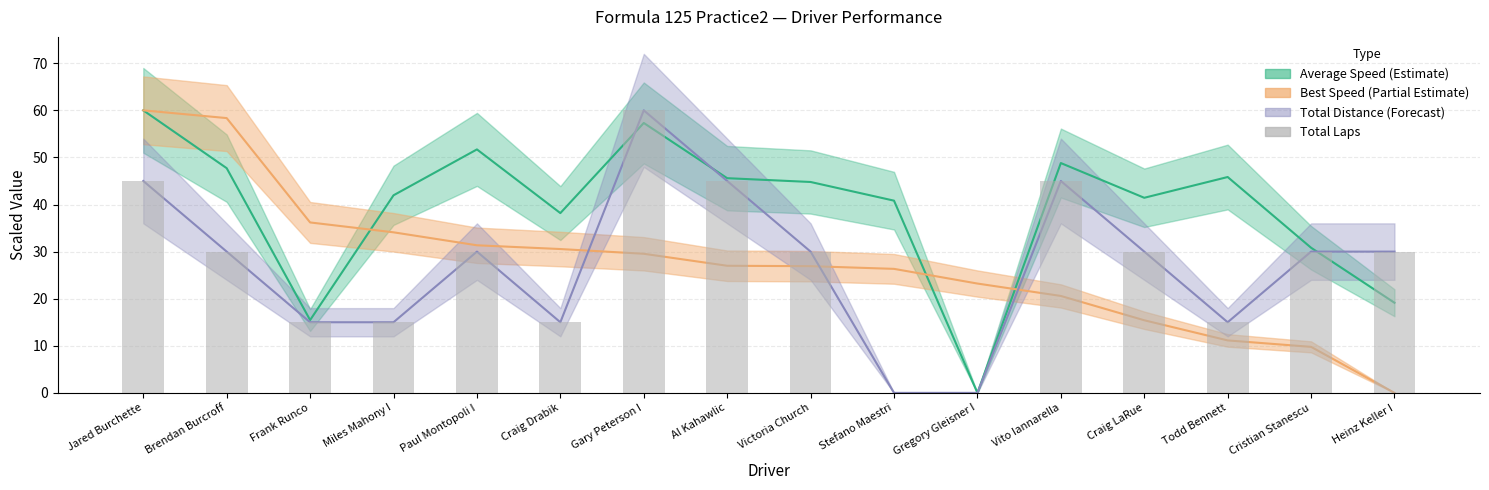

Reading right to left, list all the values displayed in this chart.

30	30	15	30	45	0	0	30	45	60	15	30	15	15	30	45